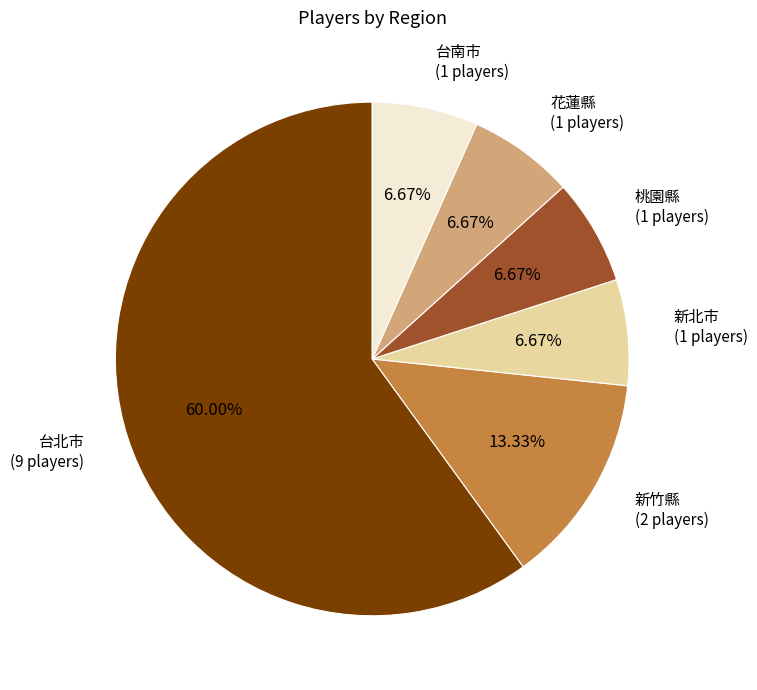

How many slices are in this pie chart?

6